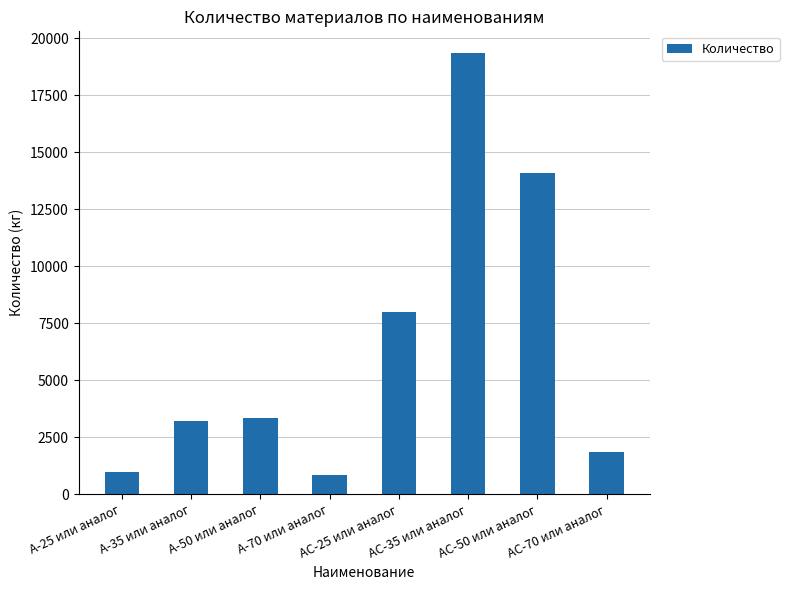

Count the number of values greater than 3337.

4